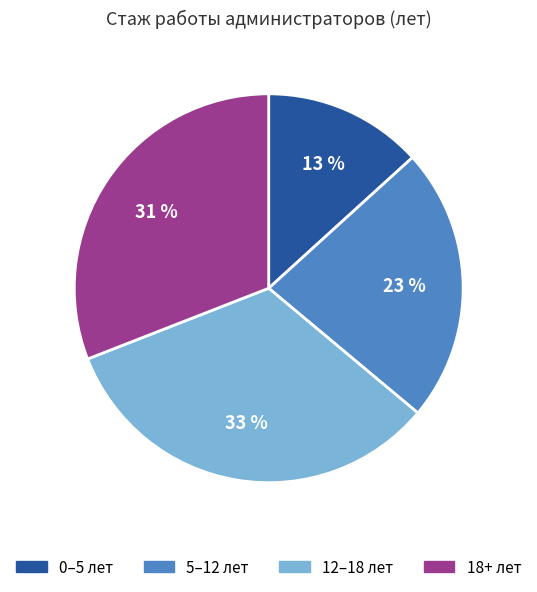

To the nearest percent, what is the difference between the largest and smallest slice percentages?

20%